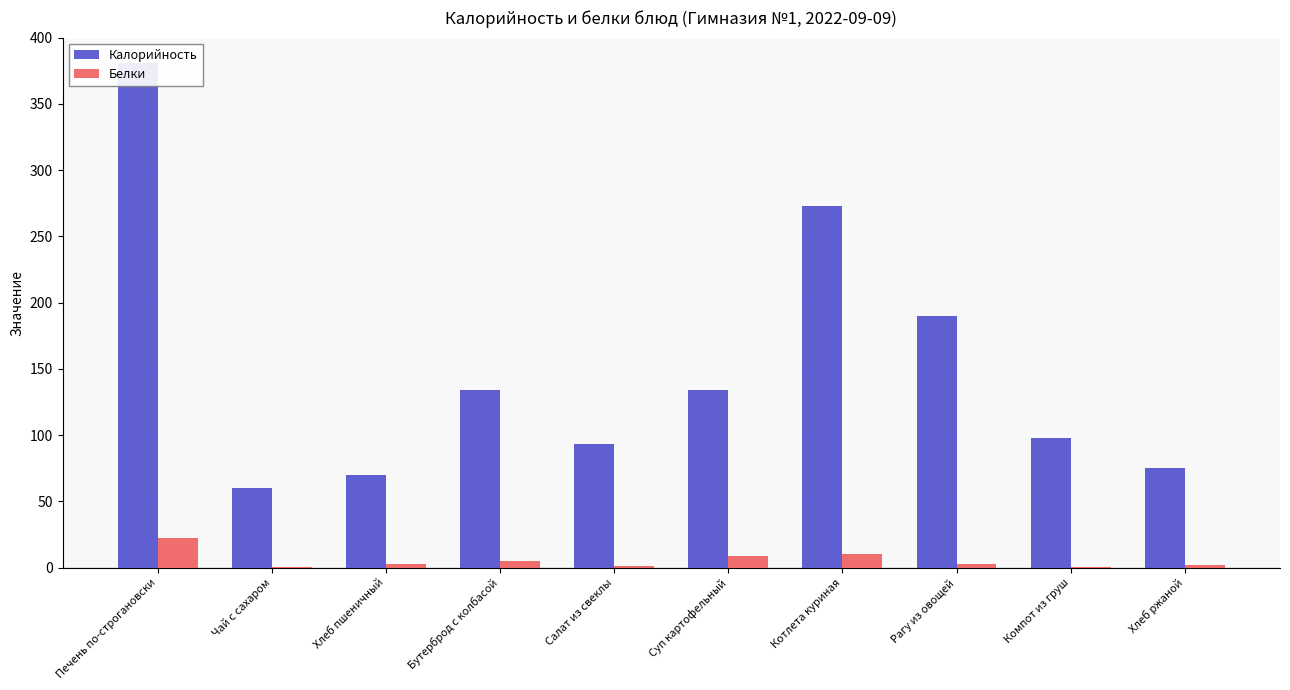

True or false: Белки has a value of 0.2 at Компот из груш.

False